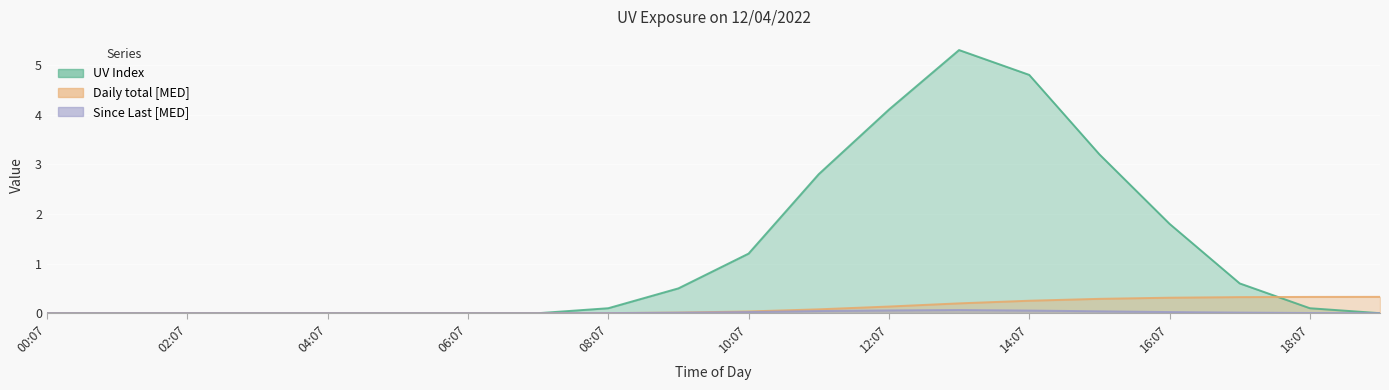

The UV Index series shows 0.0 at 06:07. True or false?

True